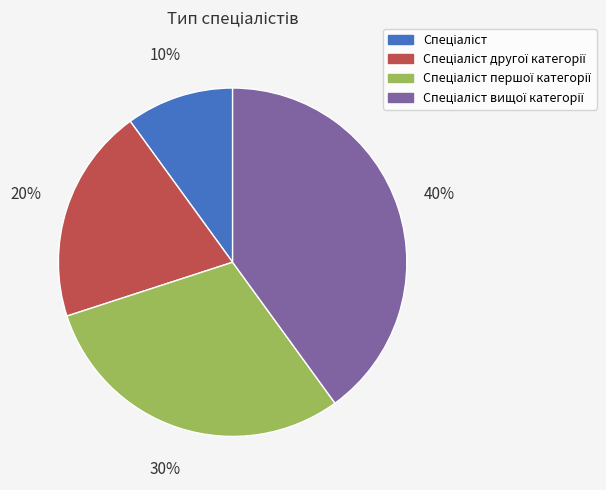

To the nearest percent, what is the difference between the largest and smallest slice percentages?

30%